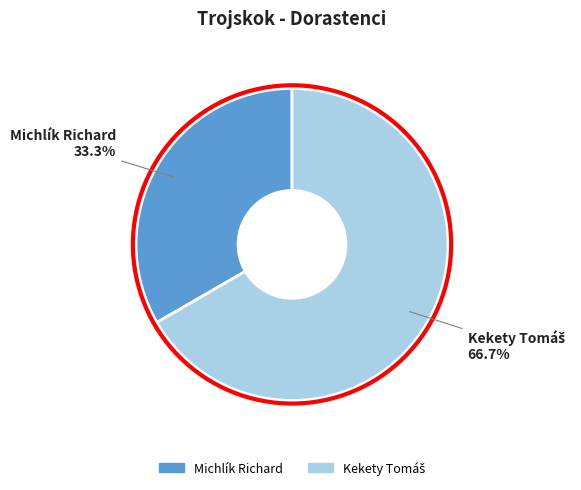

To the nearest percent, what portion does Michlík Richard represent?

33%